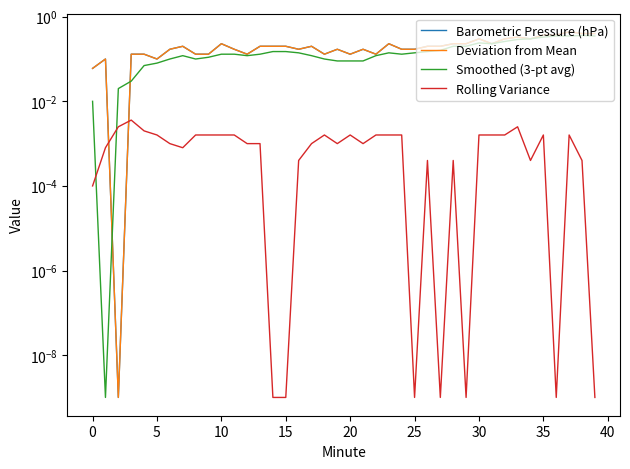

What is the greatest value displayed?

0.4